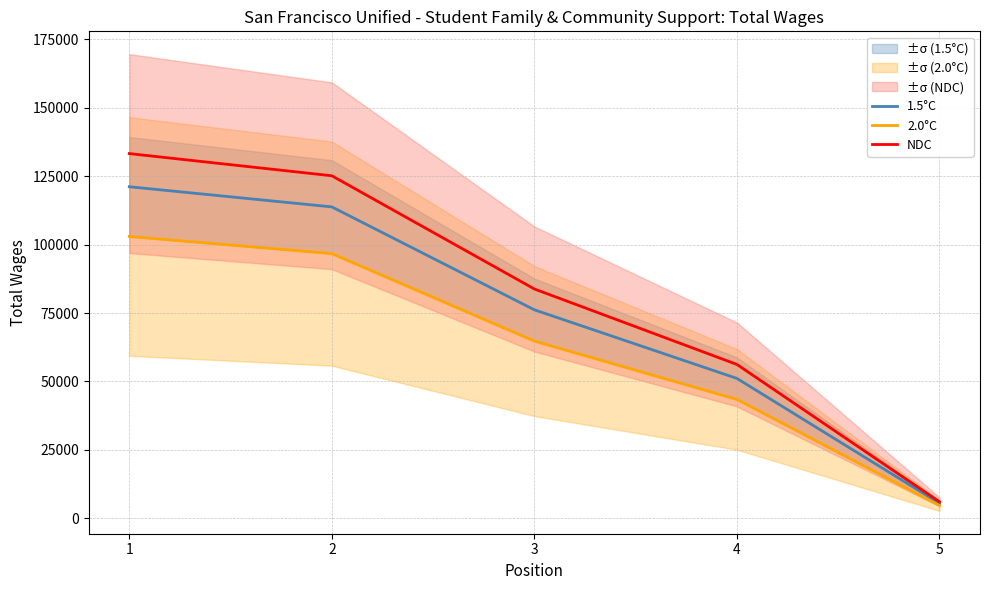

What is the difference between the NDC values at 1 and 3?

49490.1